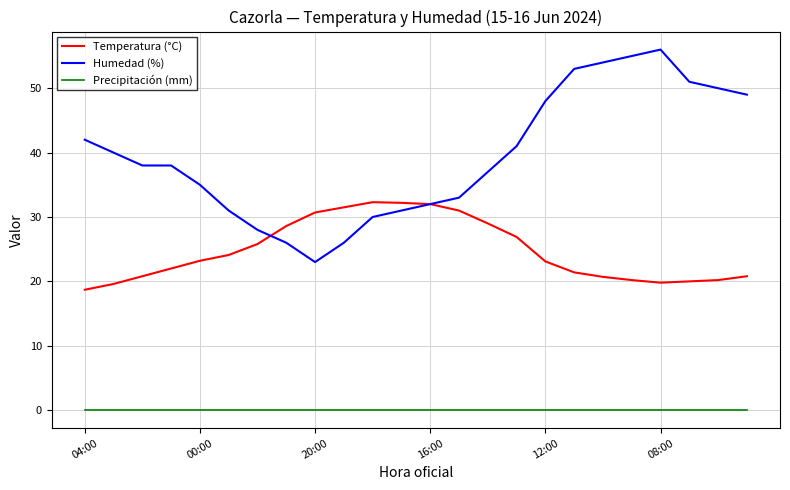

True or false: Temperatura (°C) and Precipitación (mm) cross at least once.

False